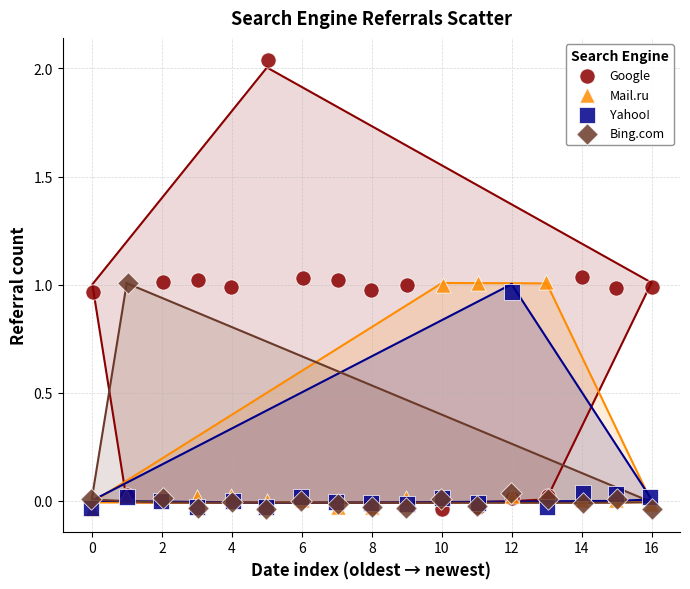

Which series contains the highest Y value?

Google